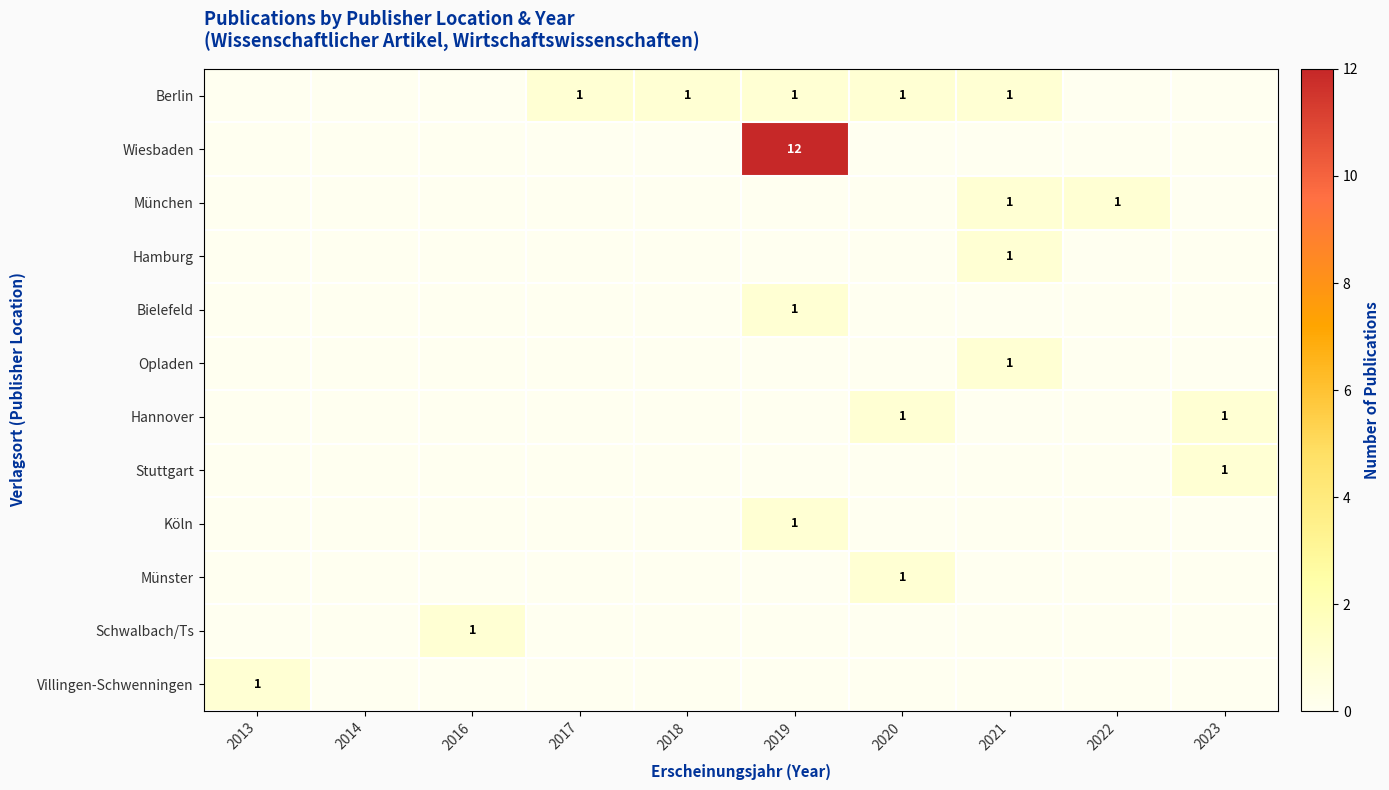

List the labels in order of München value, largest first.

2021, 2022, 2013, 2014, 2016, 2017, 2018, 2019, 2020, 2023